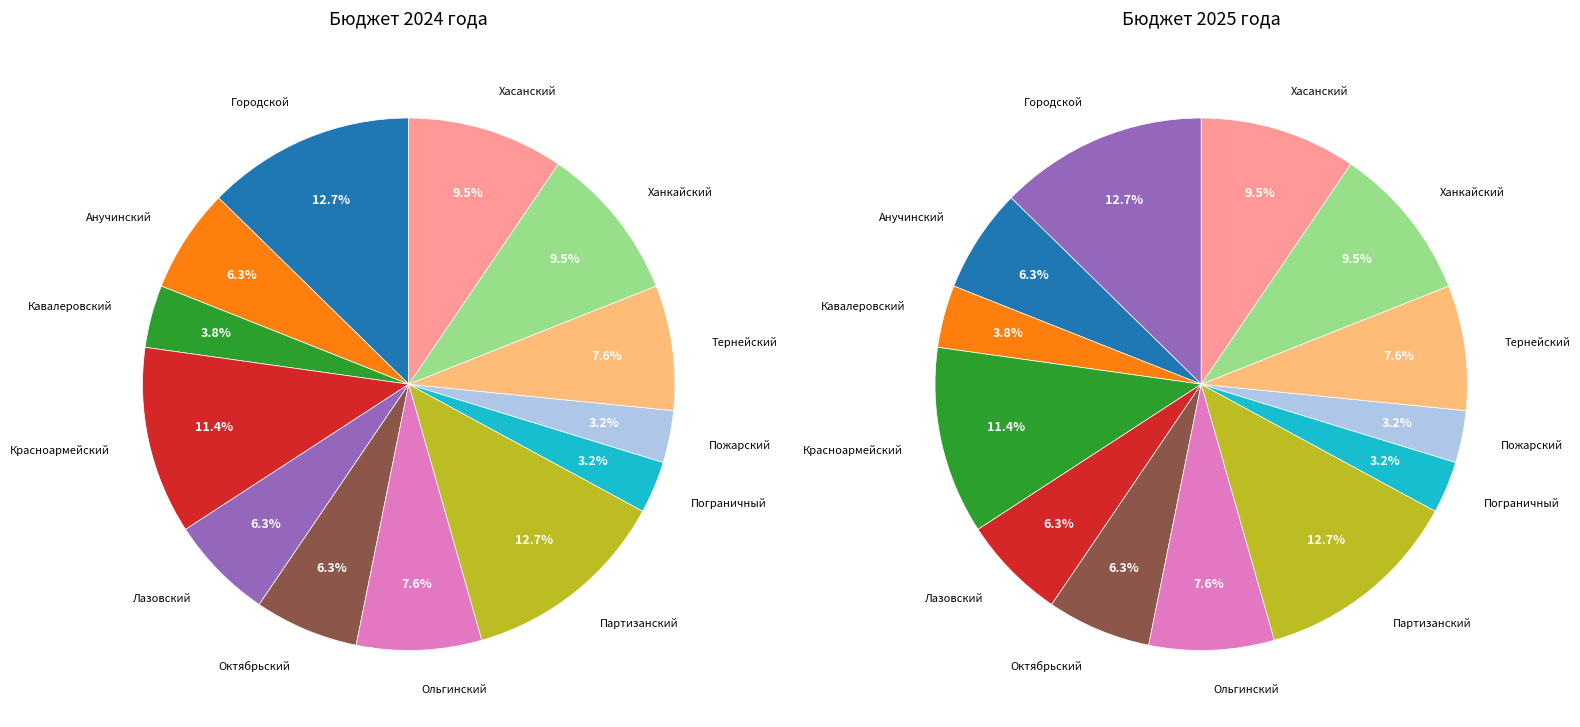

What portion of the pie excludes 10?

92.4%